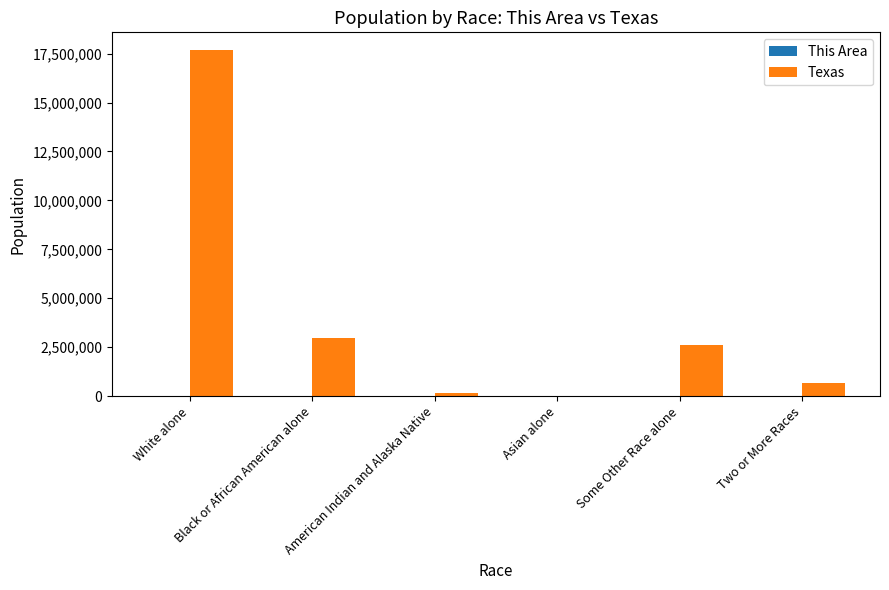

Is it true that Texas equals 2628186 at Some Other Race alone?

True